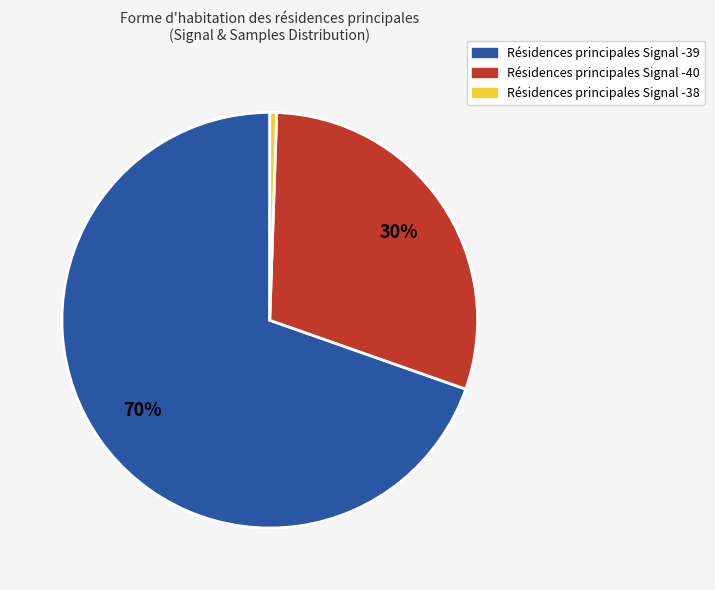

To the nearest percent, what is the average slice percentage?

33%